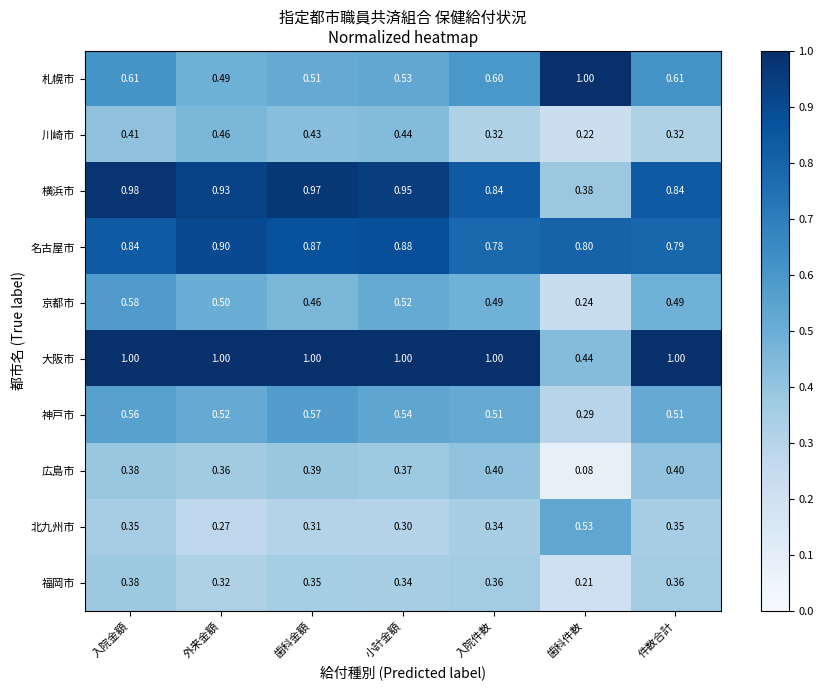

Rank the series at 外来金額 from lowest to highest value.

北九州市, 福岡市, 広島市, 川崎市, 札幌市, 京都市, 神戸市, 名古屋市, 横浜市, 大阪市